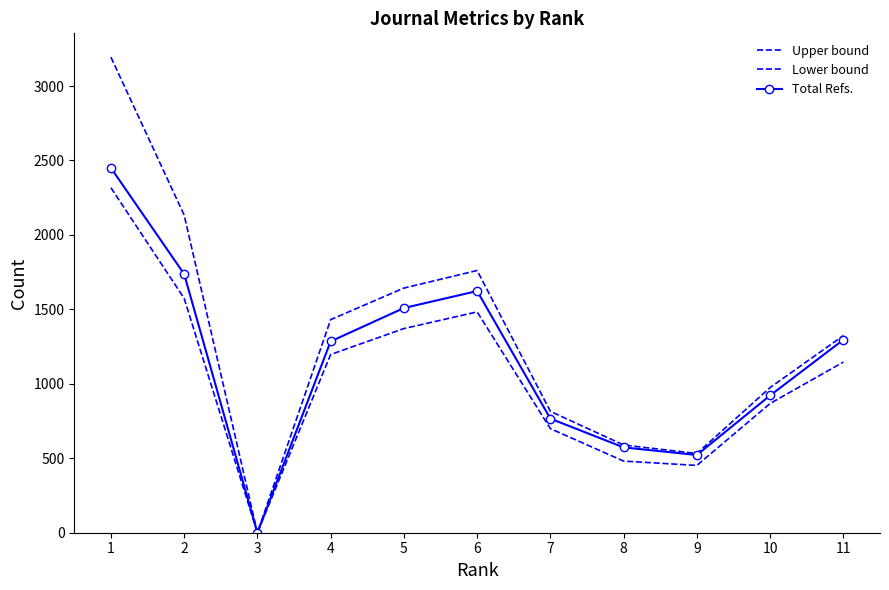

The value of Lower bound at 4 is 1197. True or false?

True